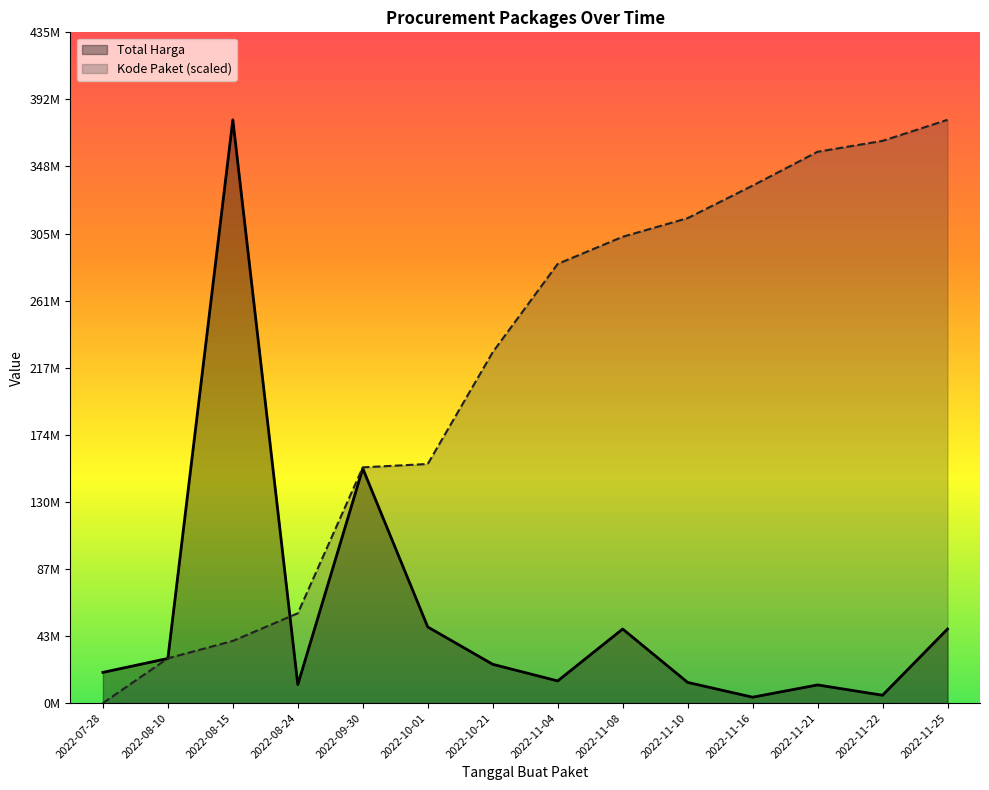

Rank the categories by Total Harga value from lowest to highest.

2022-11-16, 2022-11-22, 2022-11-21, 2022-08-24, 2022-11-10, 2022-11-04, 2022-07-28, 2022-10-21, 2022-08-10, 2022-11-08, 2022-11-25, 2022-10-01, 2022-09-30, 2022-08-15